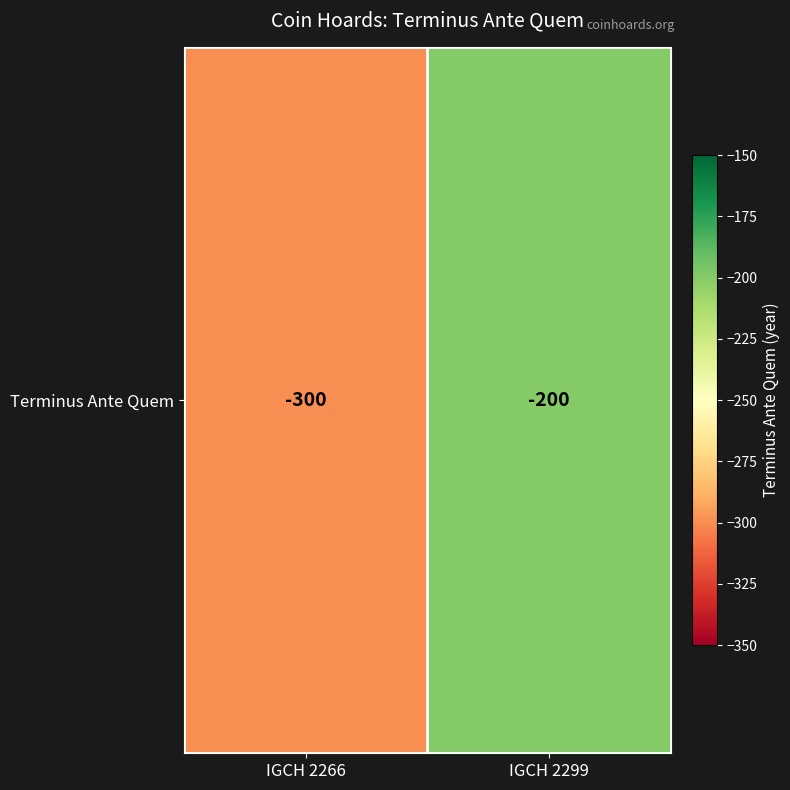

What is the sum of the values at IGCH 2266 and IGCH 2299?

-500